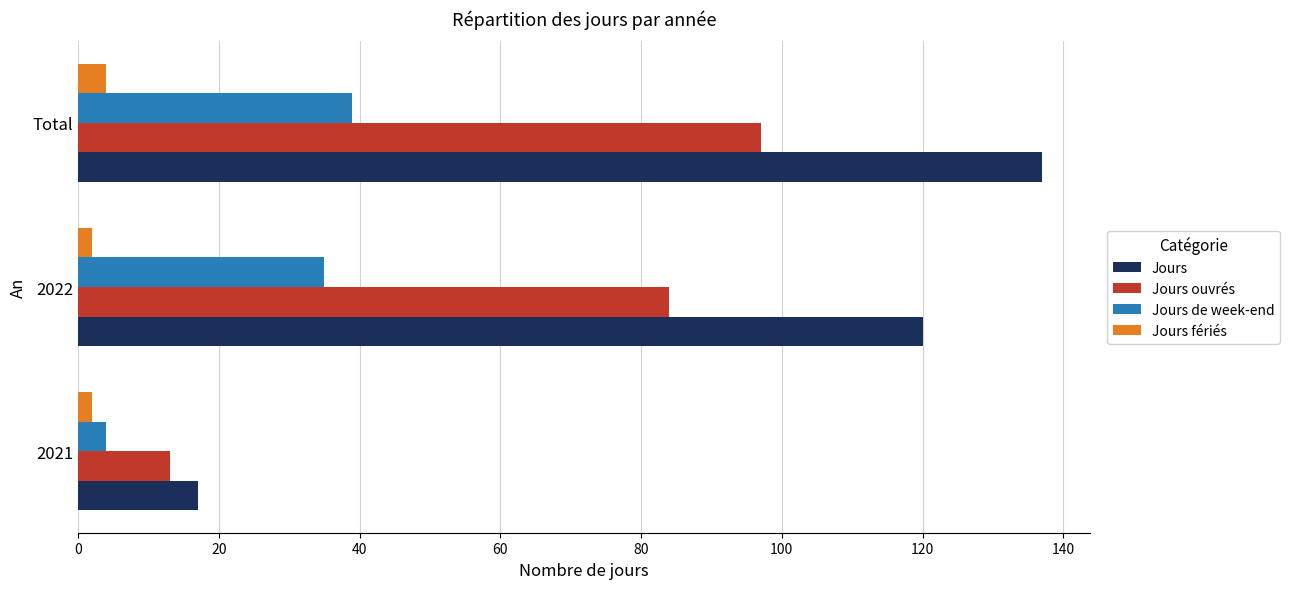

Count the Jours values in the range 17 to 137.

3